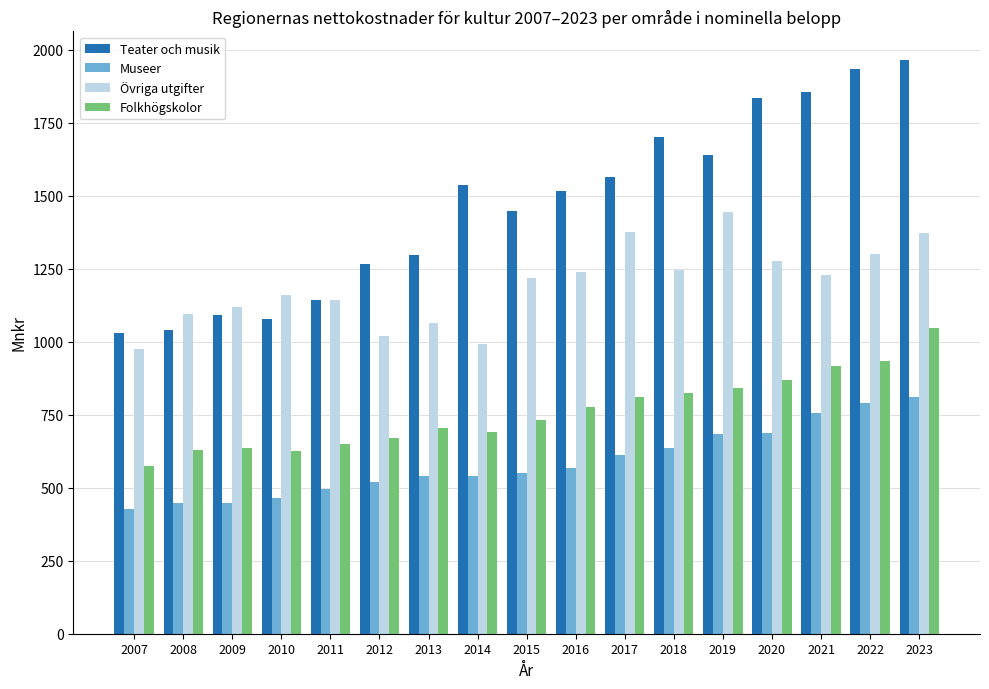

The value of Museer at 2018 is 636. True or false?

True